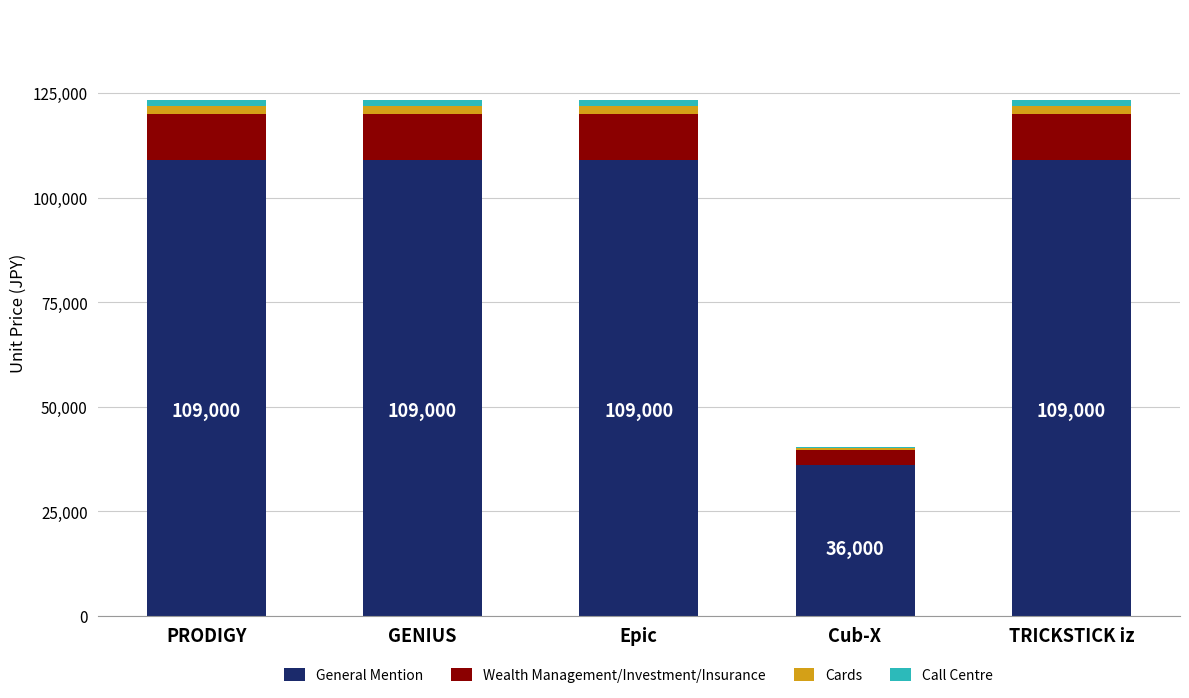

How many distinct data groups are displayed?

4